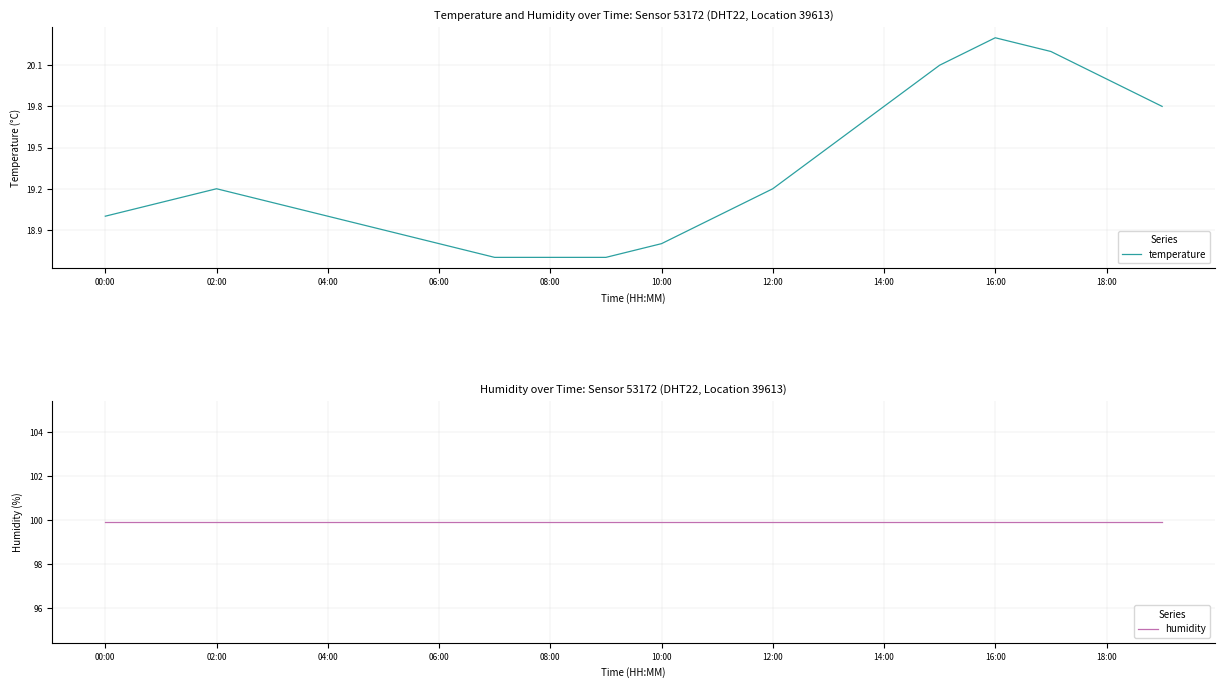

Which category has the highest value in the temperature series?

16:00